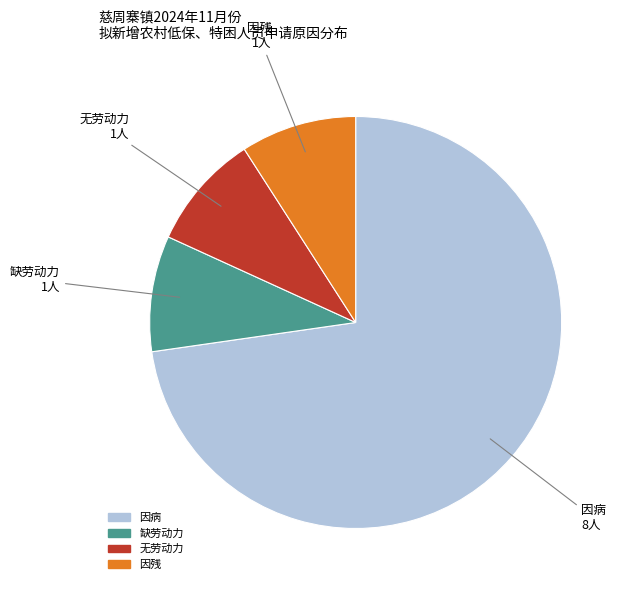

Count the number of slices in the pie.

4